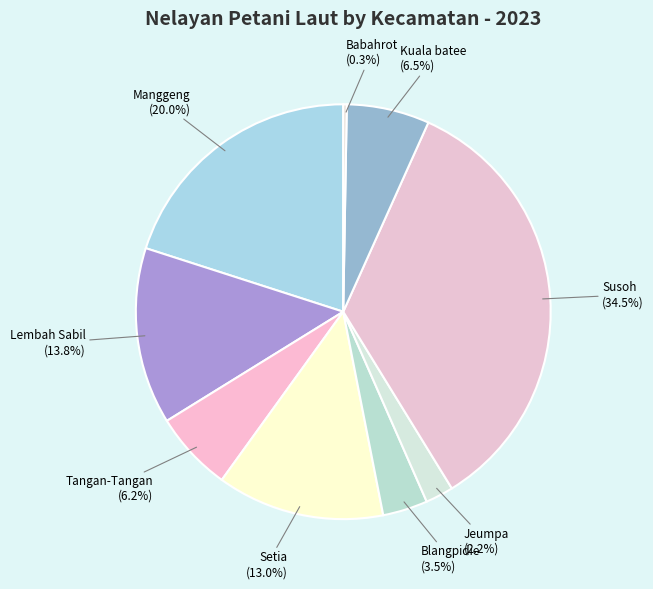

How many segments does this pie chart have?

9